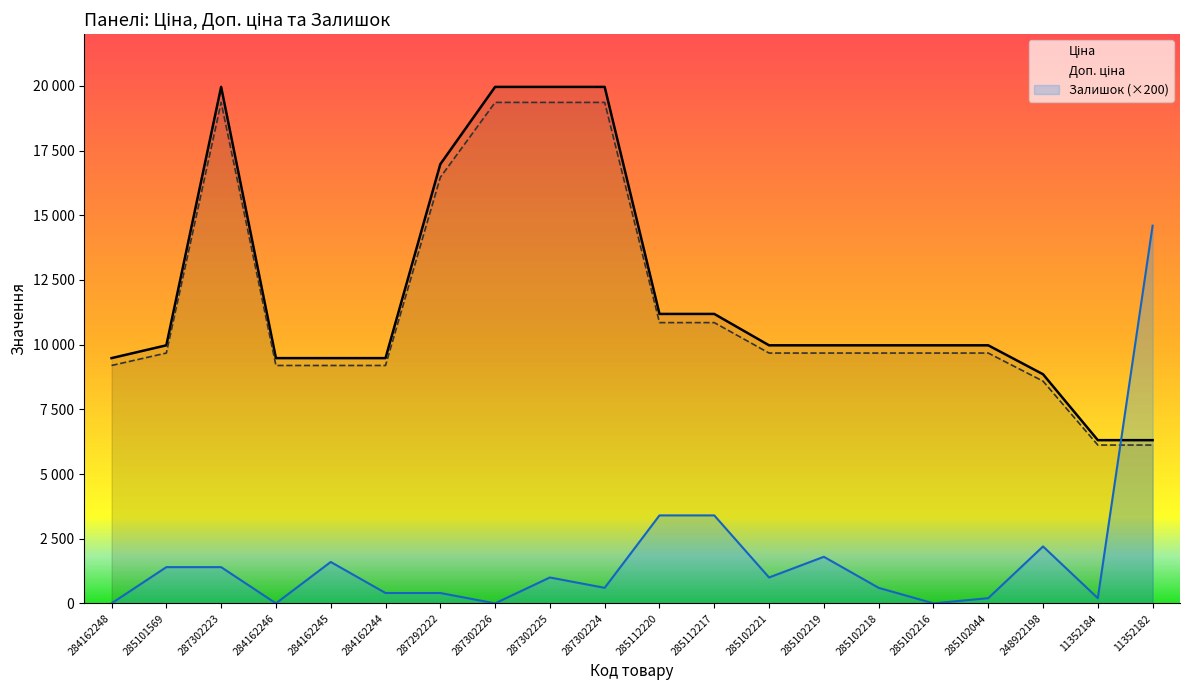

How many lines are shown in the chart?

3